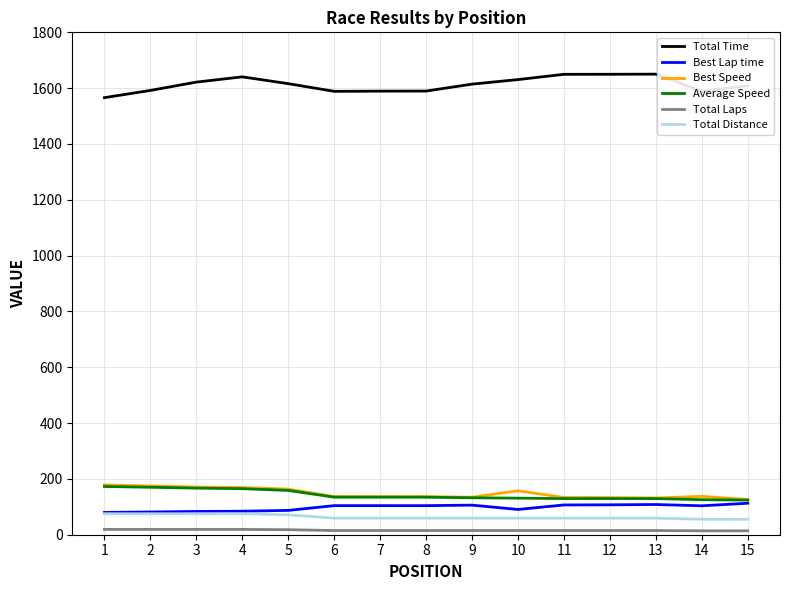

The value of Best Speed at 2 is 298.7. True or false?

False